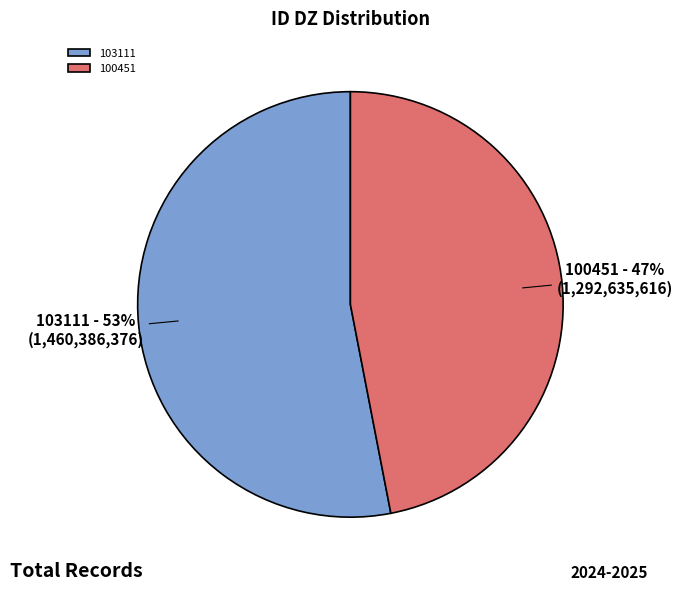

How many segments does this pie chart have?

2